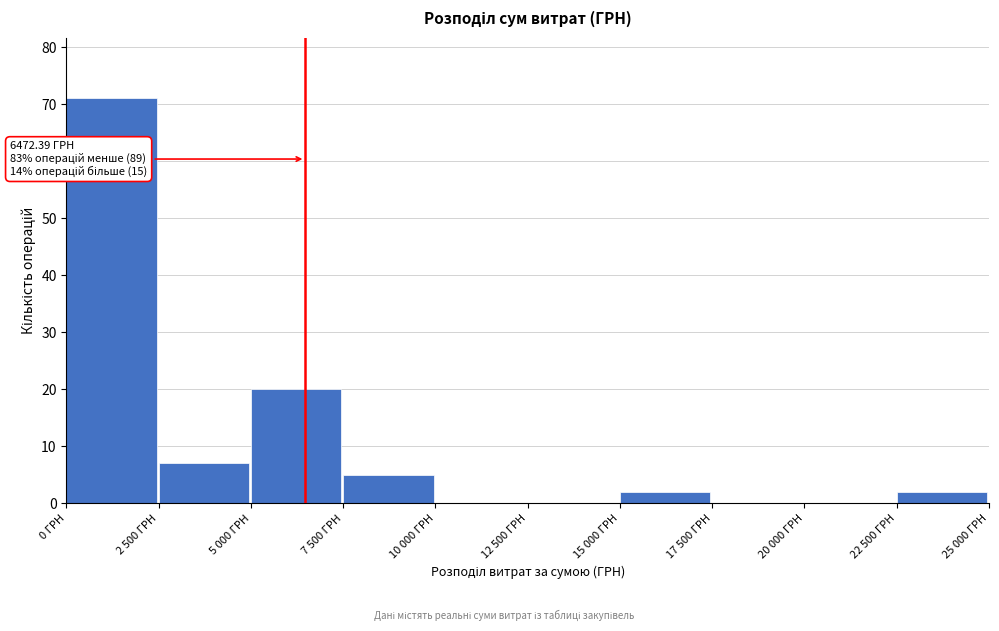

Where is the data nearest to the value 35?

5 000 ГРН